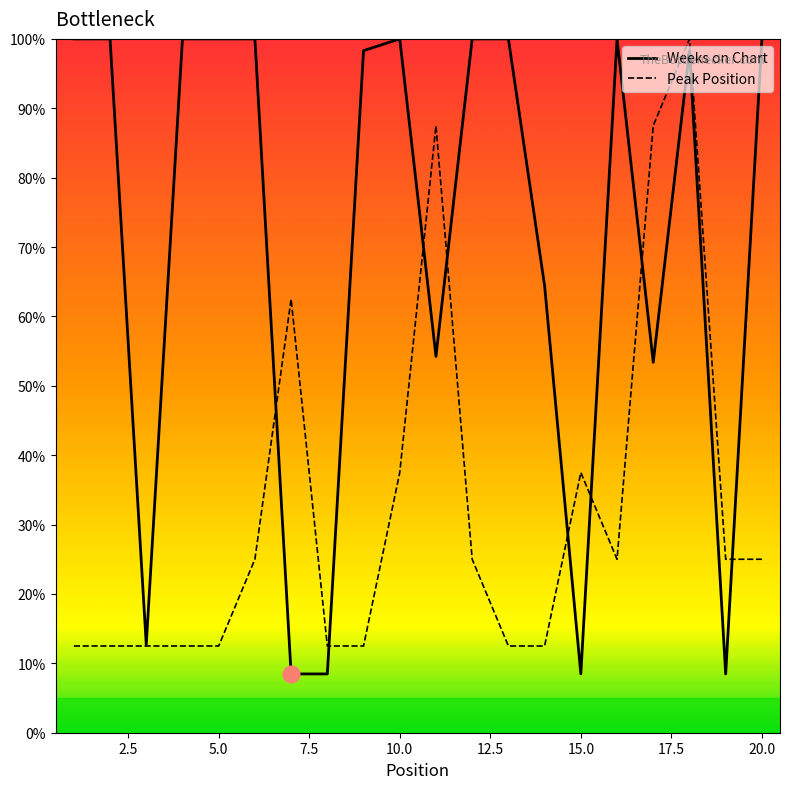

Rank the series at 15.0 from highest to lowest value.

Peak Position, Weeks on Chart